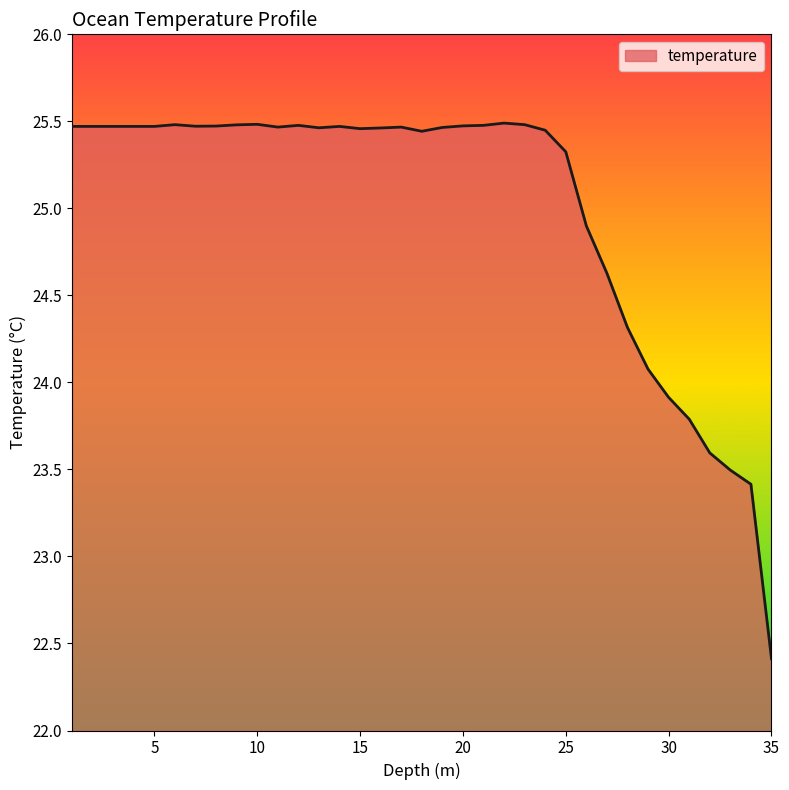

What is the difference between the maximum and minimum values?

3.1